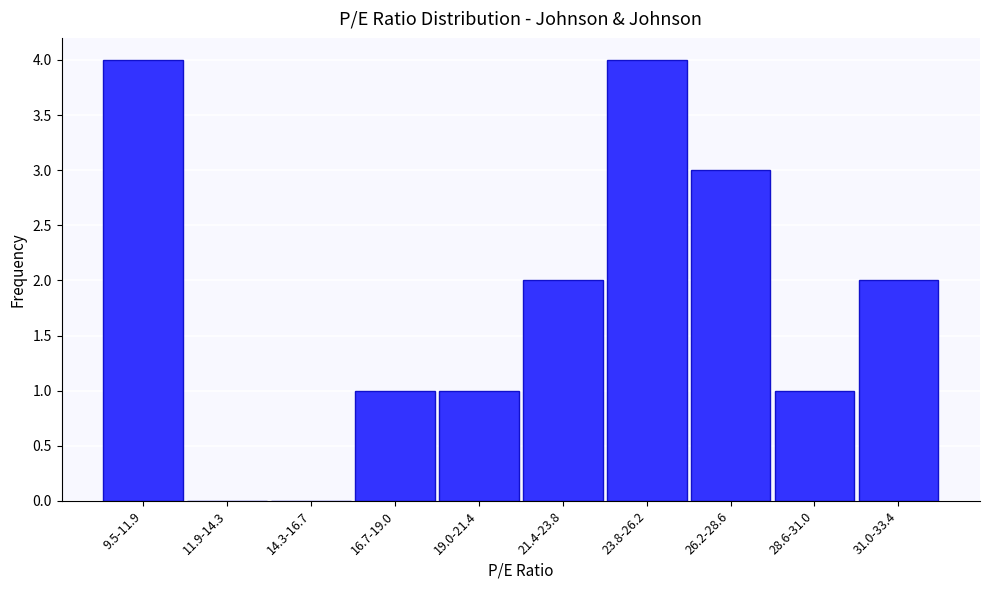

Reading left to right, transcribe all the data shown in this chart.

9.5-11.9=4	11.9-14.3=0	14.3-16.7=0	16.7-19.0=1	19.0-21.4=1	21.4-23.8=2	23.8-26.2=4	26.2-28.6=3	28.6-31.0=1	31.0-33.4=2